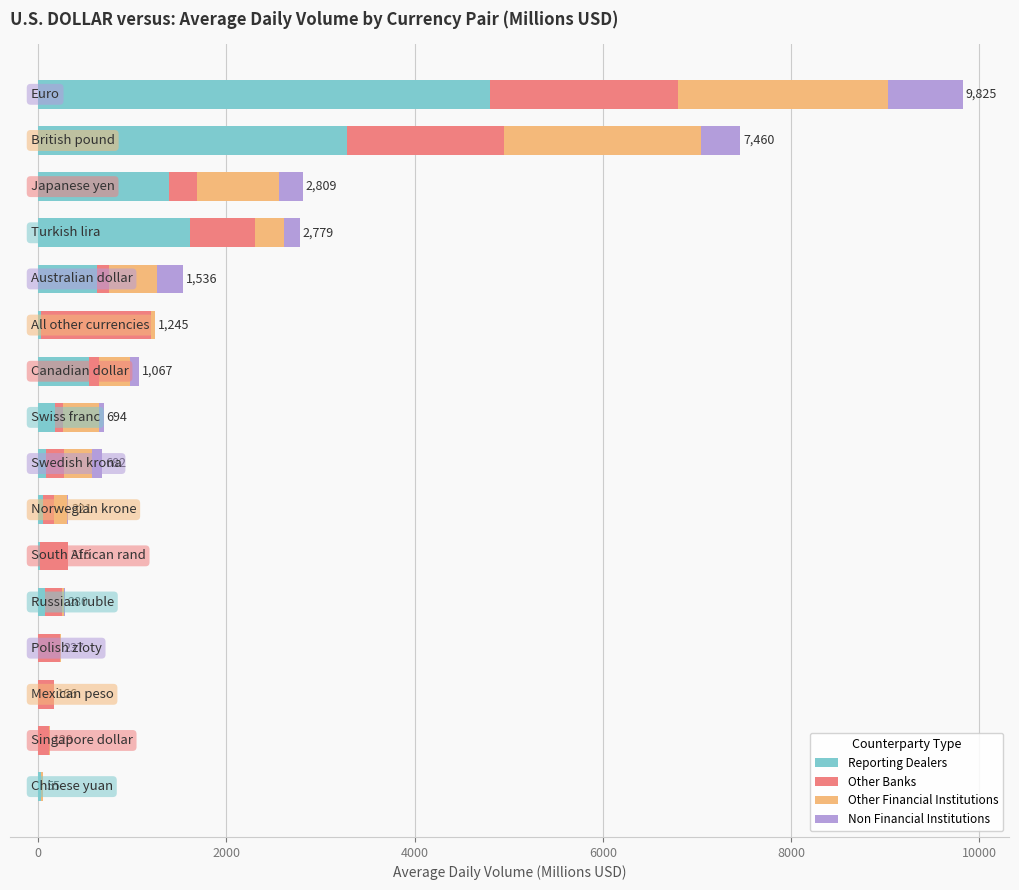

What is the maximum value for Reporting Dealers?

4799.2